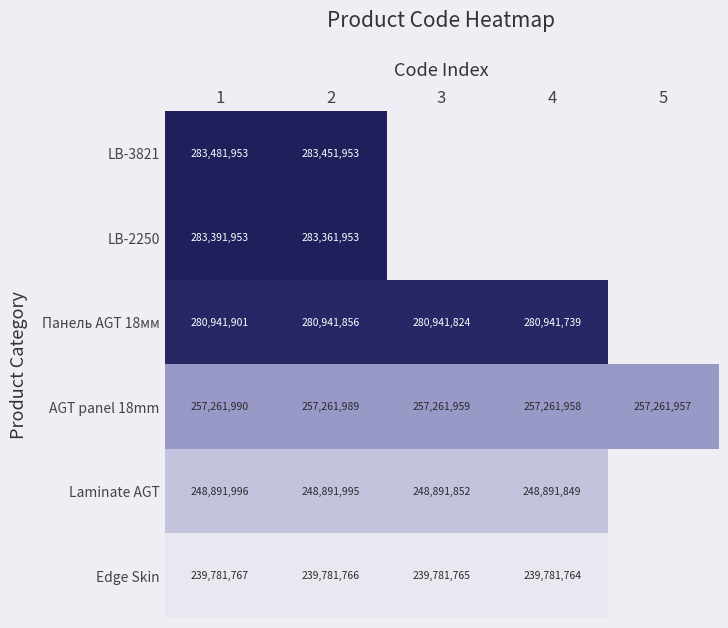

Rank the series at 1 from highest to lowest value.

LB-3821, LB-2250, Панель AGT 18мм, AGT panel 18mm, Laminate AGT, Edge Skin